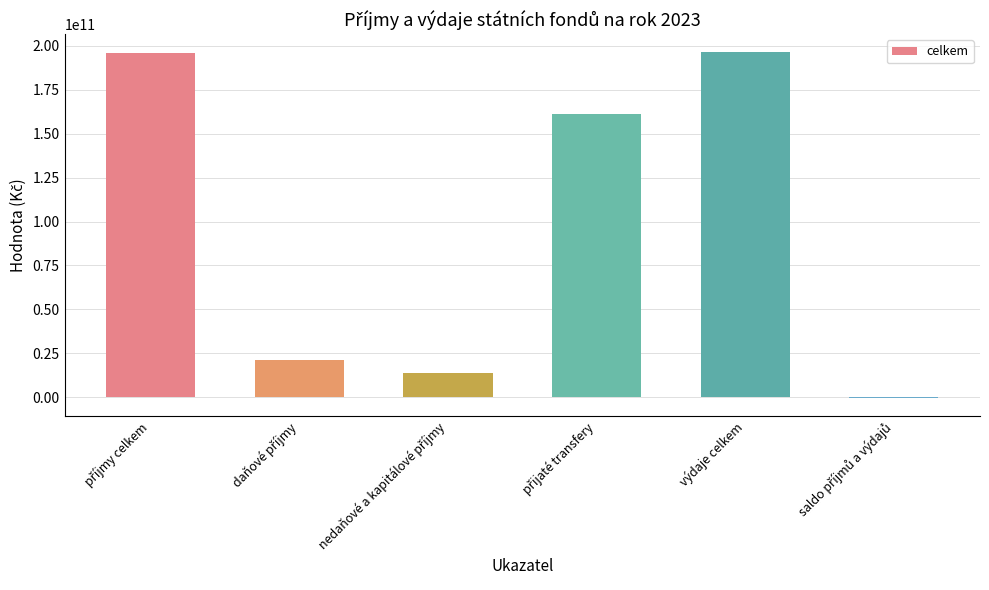

How many data points are less than 160947647052?

3